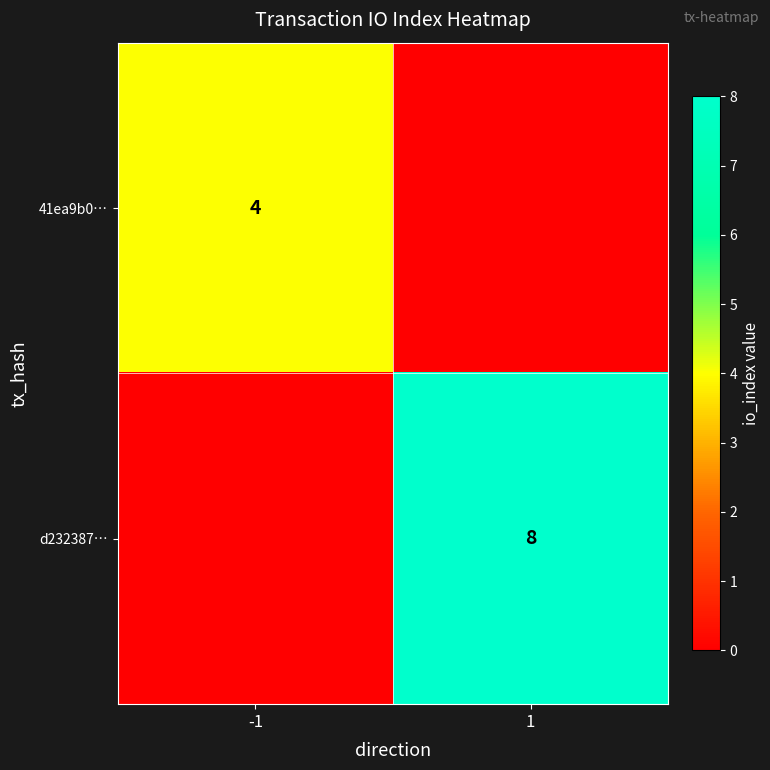

The value of d232387… at 1 is 8. True or false?

True